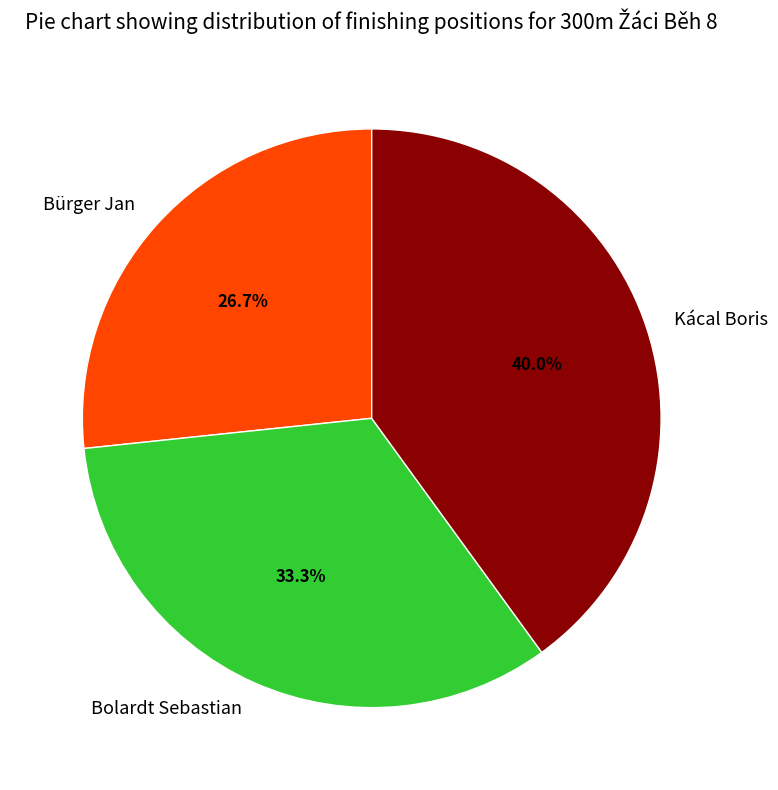

What portion of the pie excludes Bolardt Sebastian?

66.7%